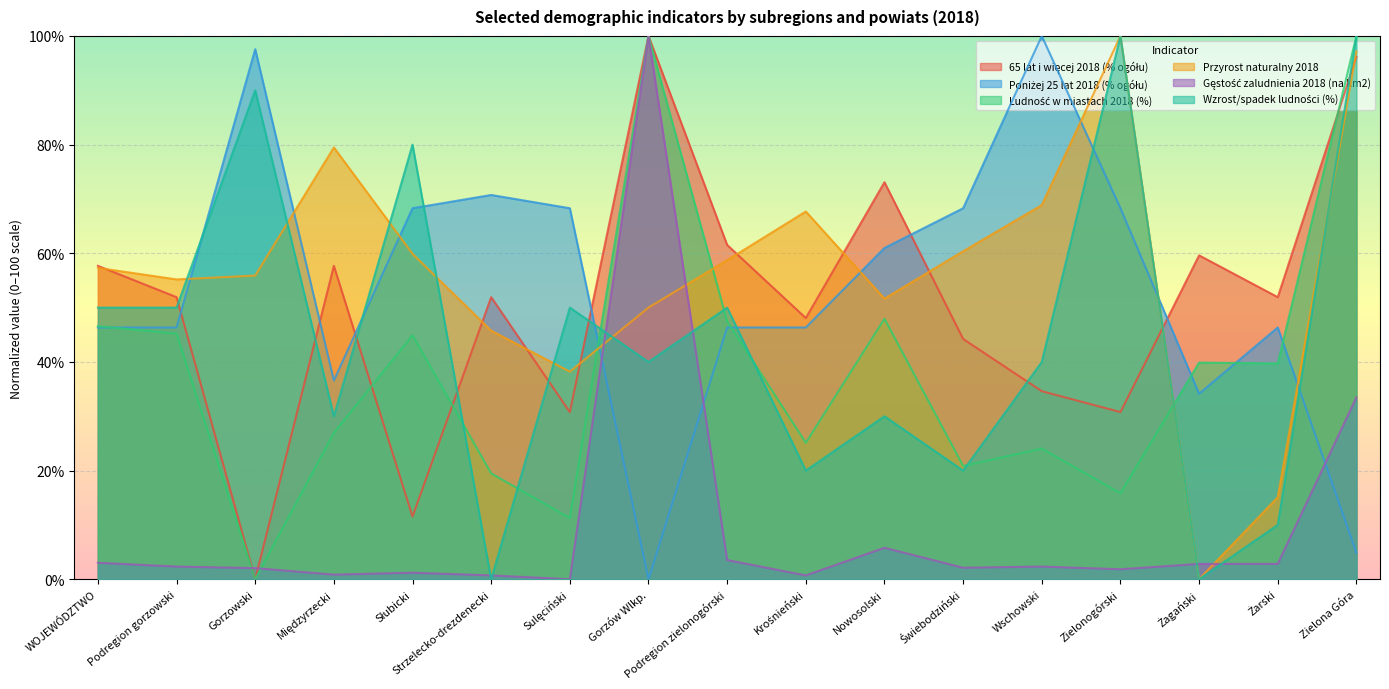

What are all the series names shown in the legend?

65 lat i więcej 2018 (% ogółu), Poniżej 25 lat 2018 (% ogółu), Ludność w miastach 2018 (%), Przyrost naturalny 2018, Gęstość zaludnienia 2018 (na km2), Wzrost/spadek ludności (%)